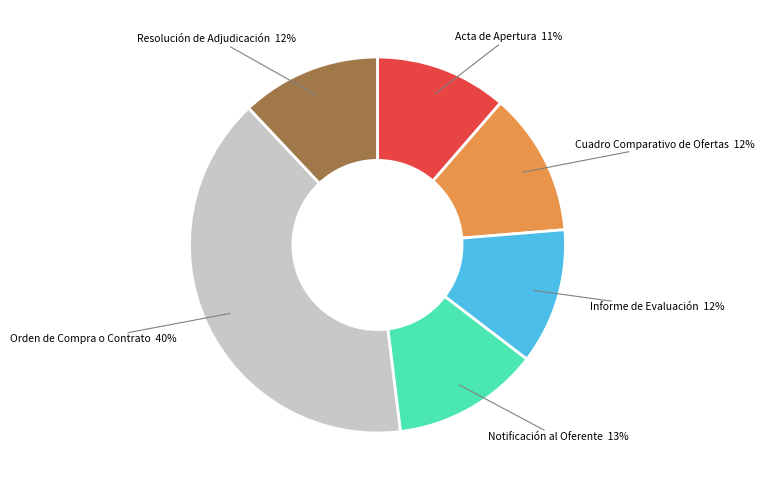

Does Resolución de Adjudicación represent more than half of the total?

No